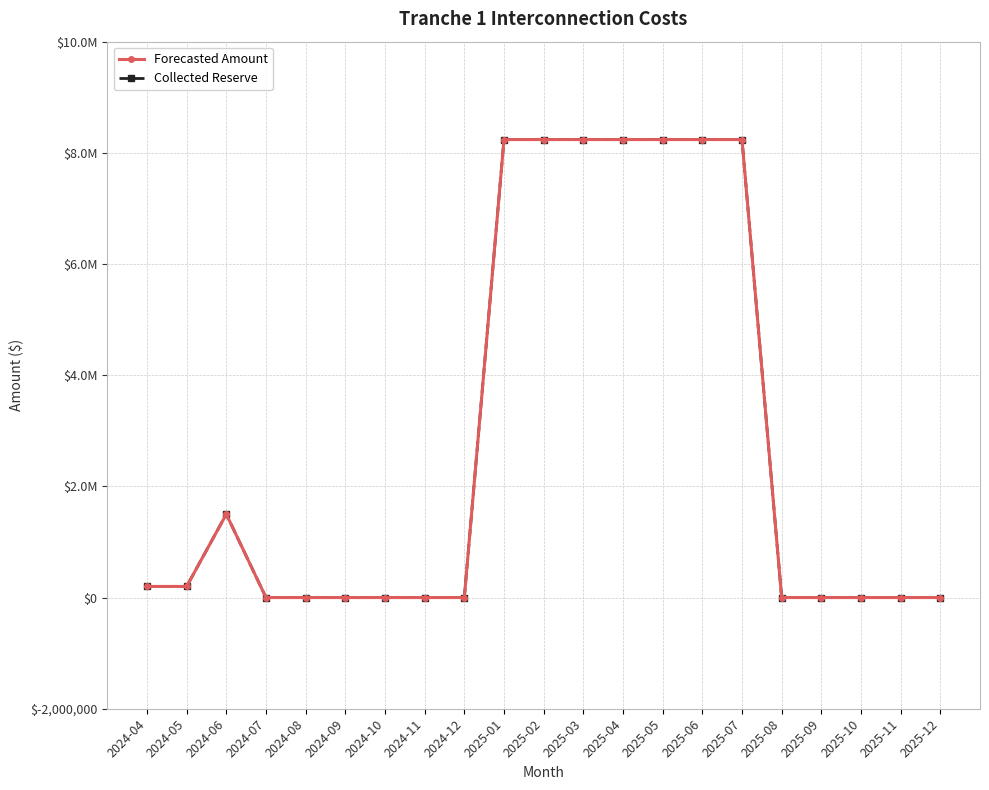

What is the average value of the Collected Reserve series?

2836742.6